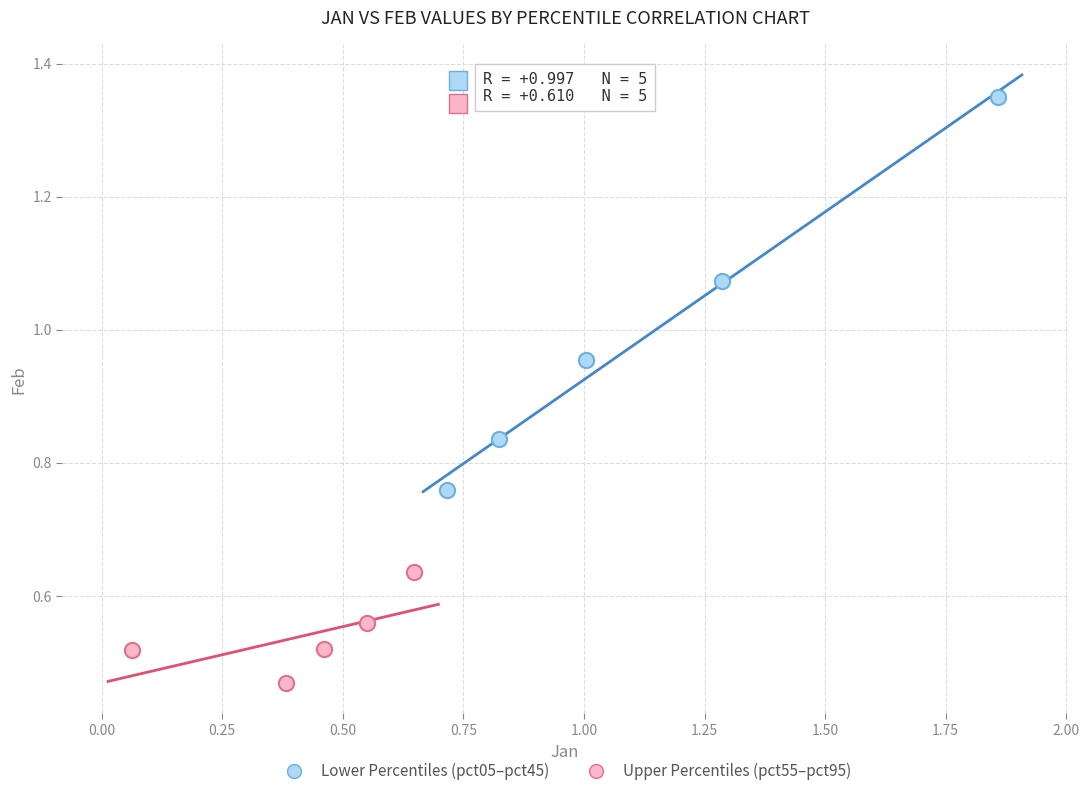

Which series has the largest Y range (max minus min)?

Lower Percentiles (pct05–pct45)